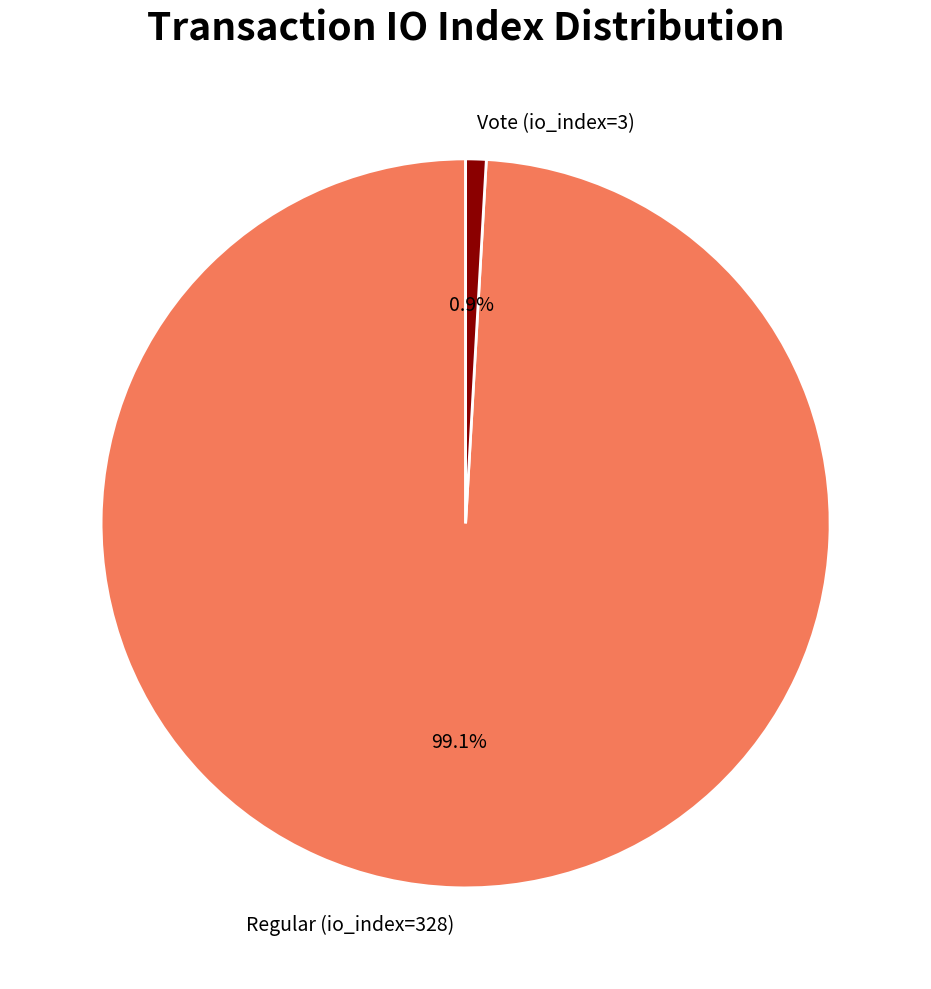

Combined, do Regular (io_index=328) and Vote (io_index=3) account for over 50%?

Yes